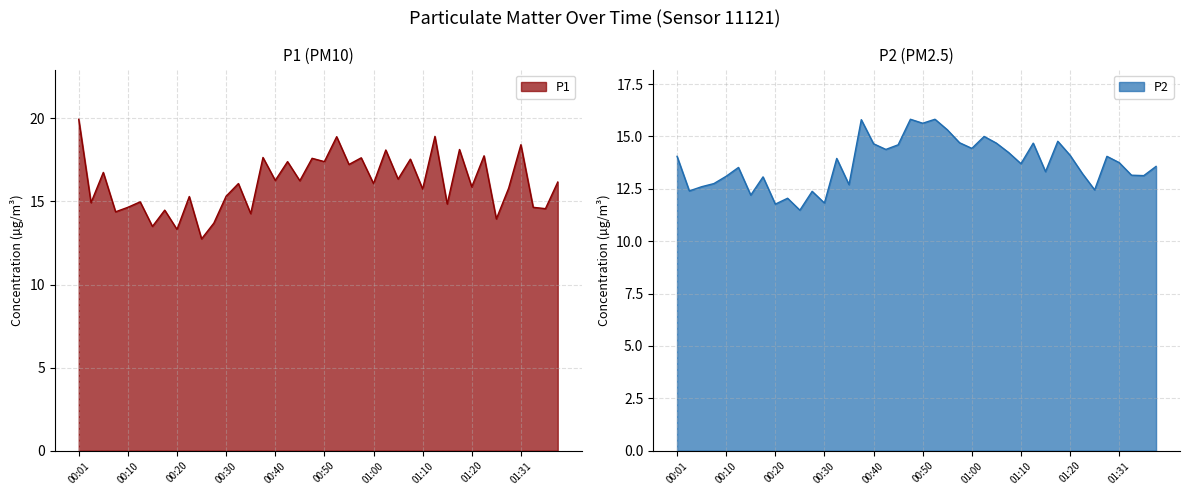

What is the value of the P1 point at the 36th from the left?

15.8